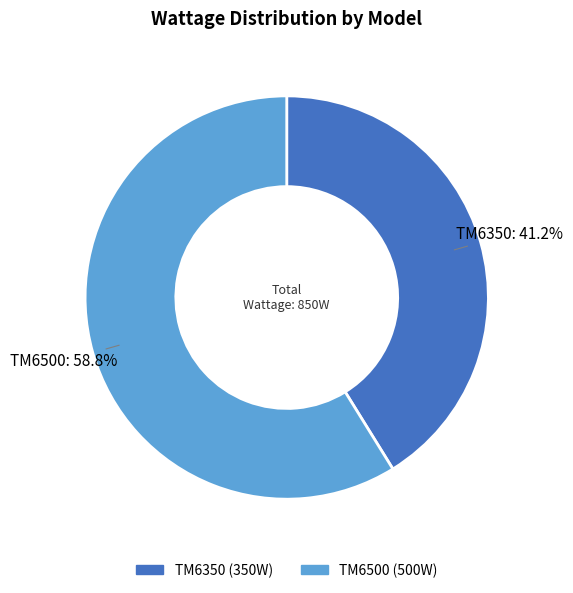

Which slice is the smallest?

TM6350